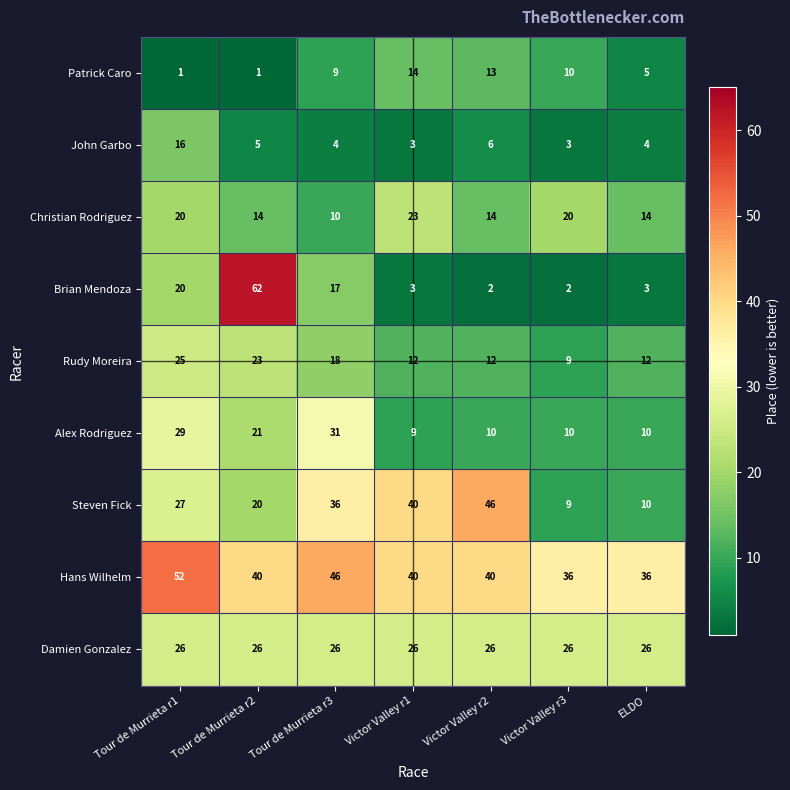

What is the difference between the Patrick Caro values at Victor Valley r1 and Tour de Murrieta r3?

5